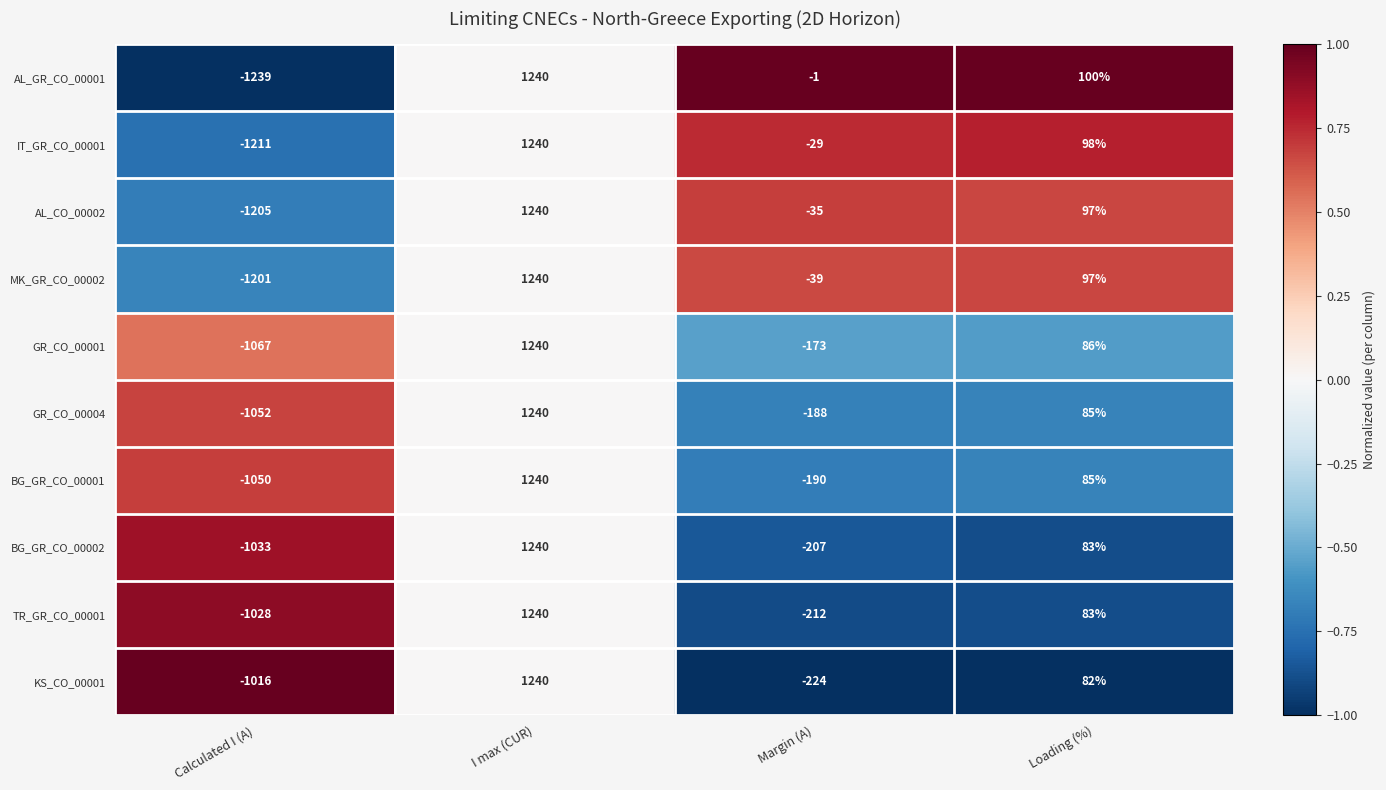

What is the greatest value displayed?

1240